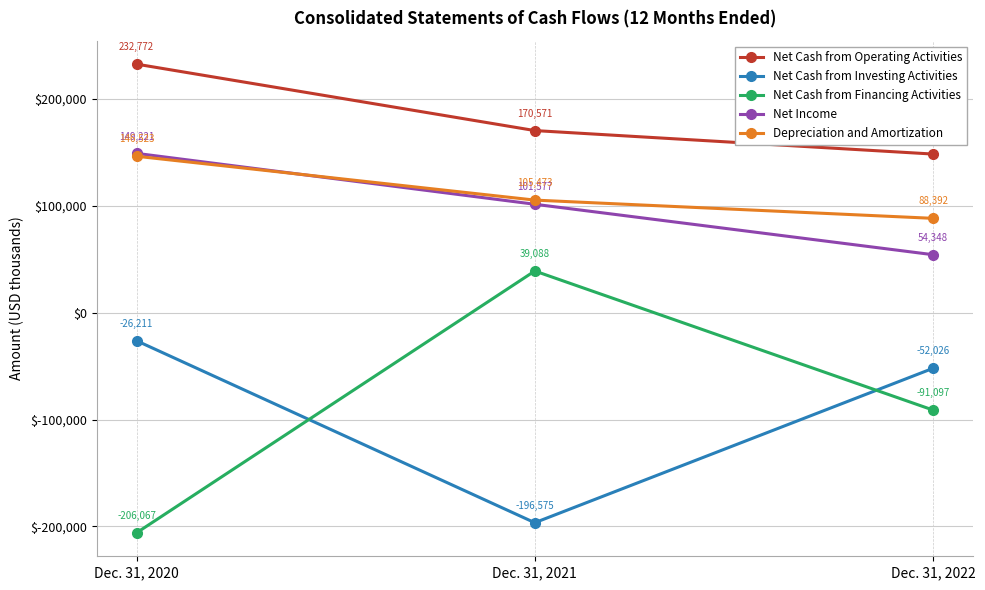

What are all the series names shown in the legend?

Net Cash from Operating Activities, Net Cash from Investing Activities, Net Cash from Financing Activities, Net Income, Depreciation and Amortization